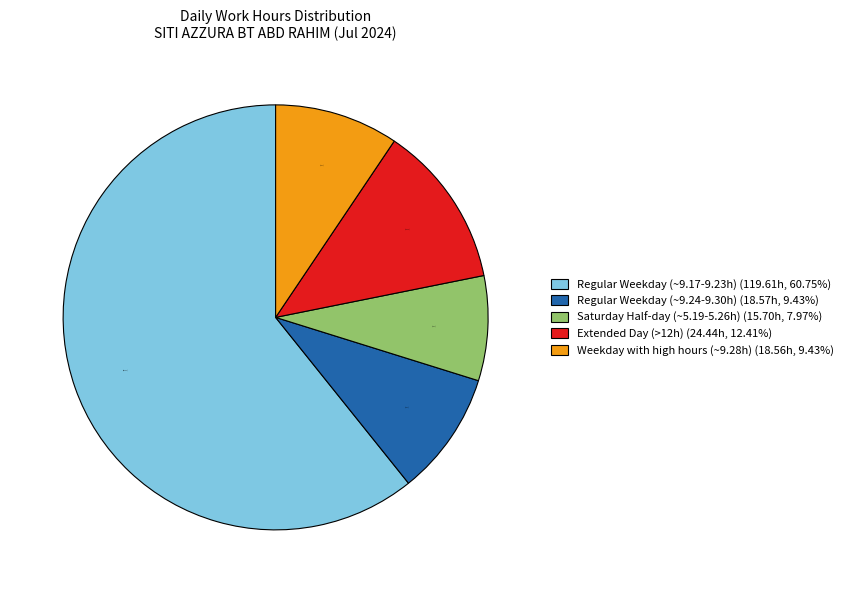

Which has a higher value, Weekday with high hours (~9.28h) (18.56h, 9.43%) or Saturday Half-day (~5.19-5.26h) (15.70h, 7.97%)?

Weekday with high hours (~9.28h) (18.56h, 9.43%)